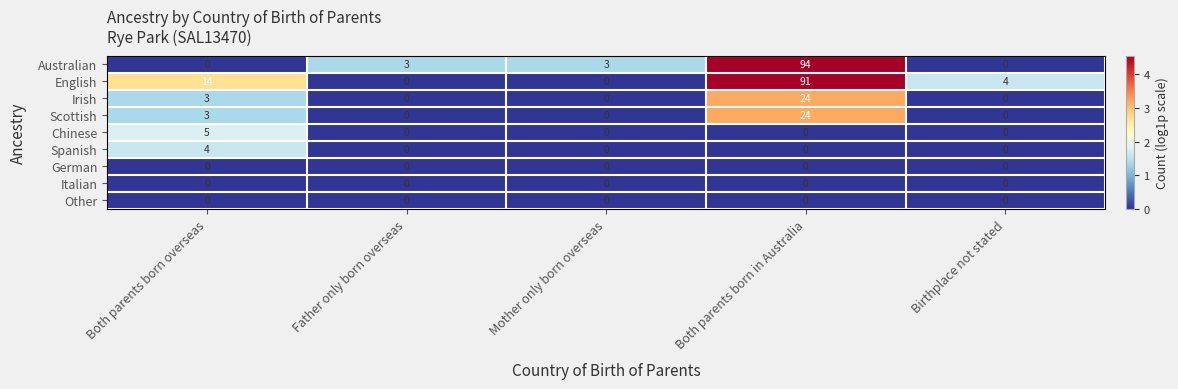

How many Chinese values are between 0 and 1?

4